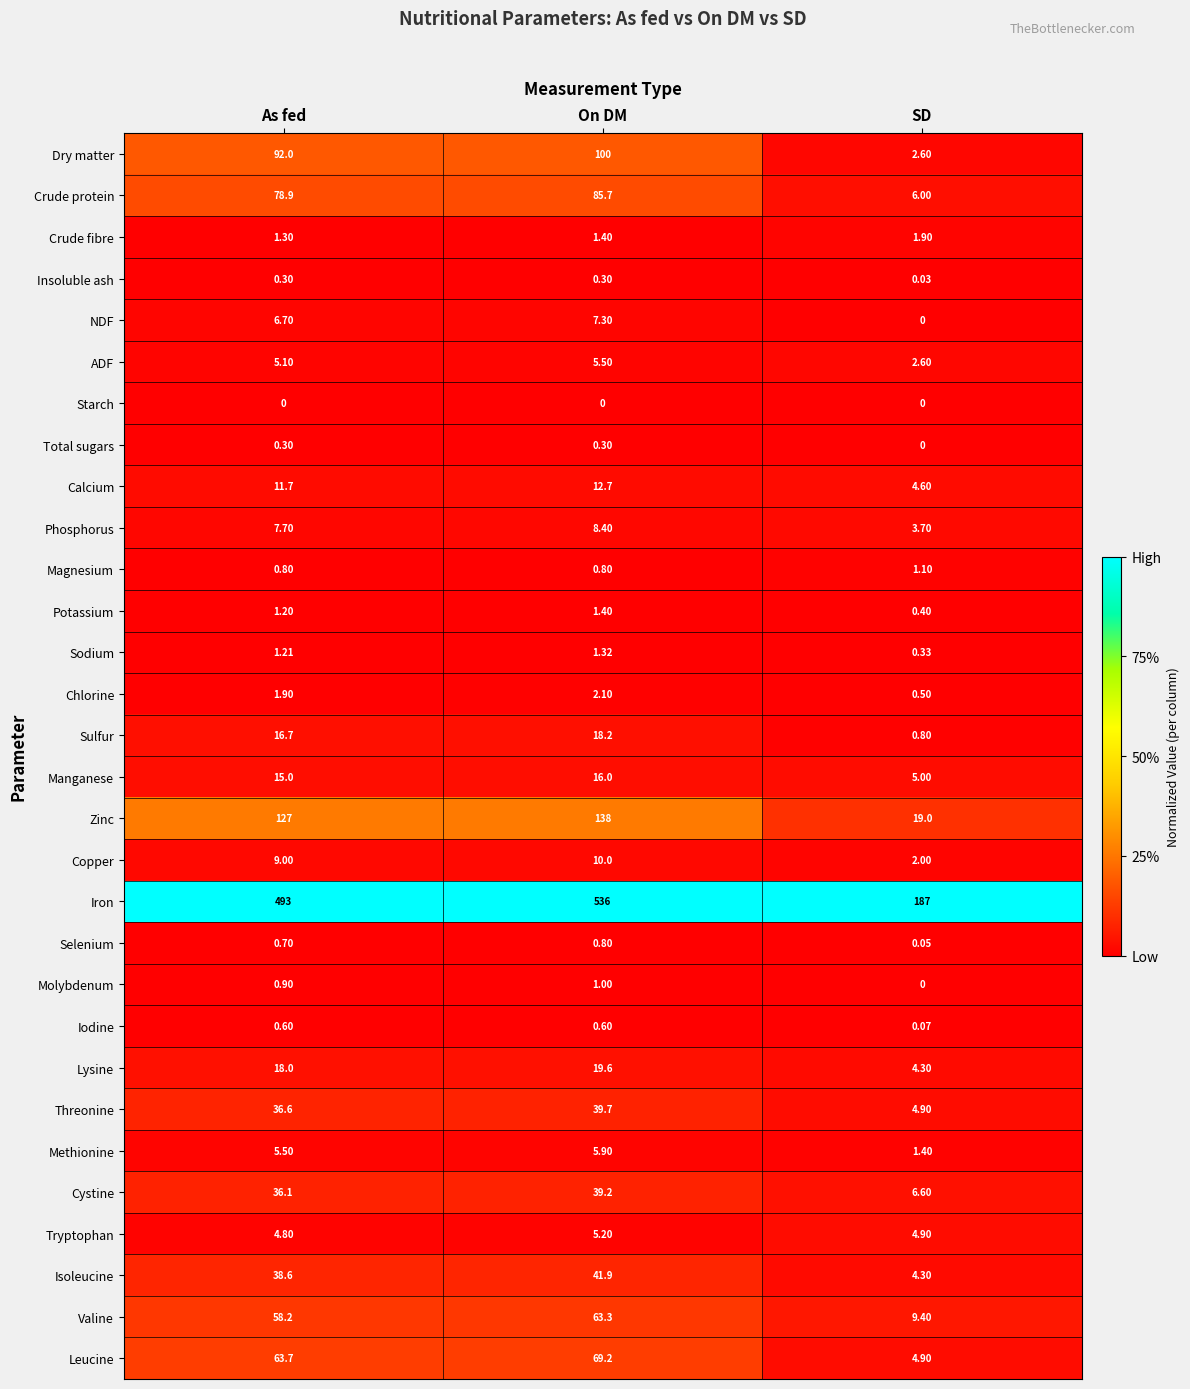

Is the value of Iron at On DM greater than the value of Isoleucine at As fed?

Yes